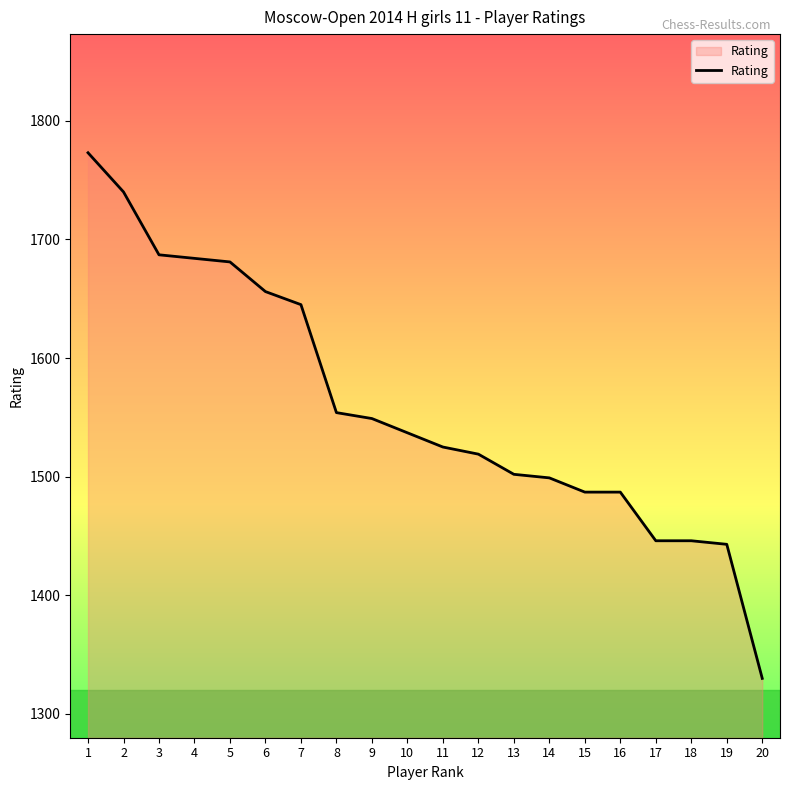

What is the smallest value displayed?

1330